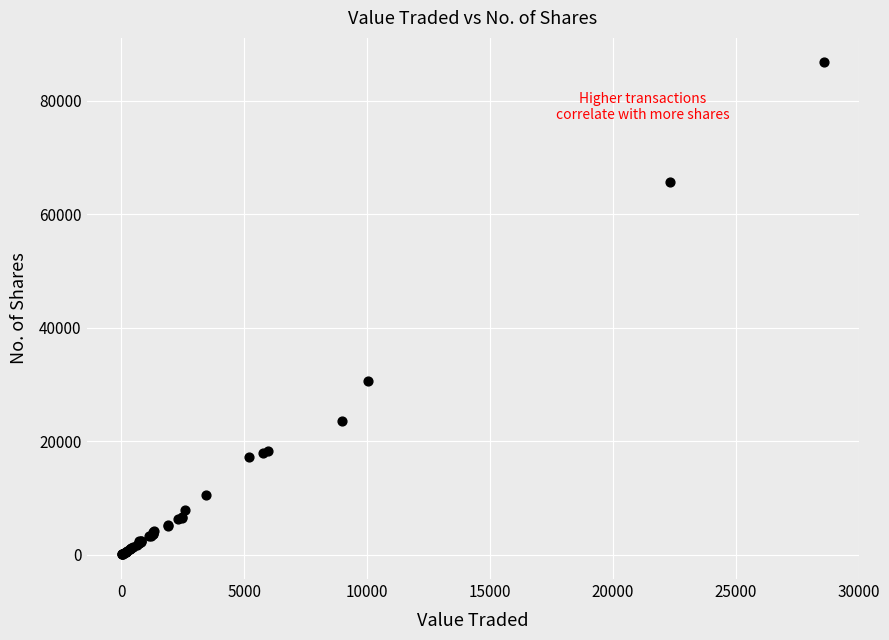

What Y value in the scatter plot is closest to 43404?

30613